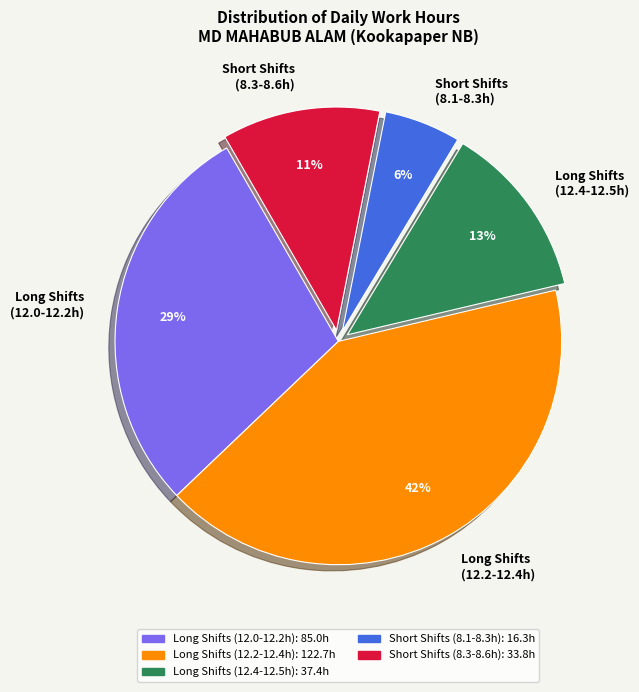

The Long Shifts (12.0-12.2h) slice represents 18% of the pie. True or false?

False